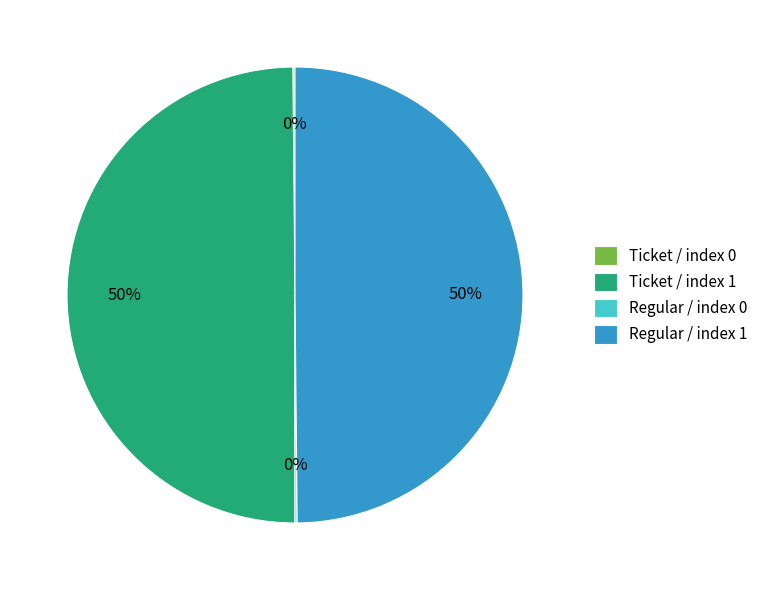

To the nearest percent, what is the difference between the largest and smallest slice percentages?

50%